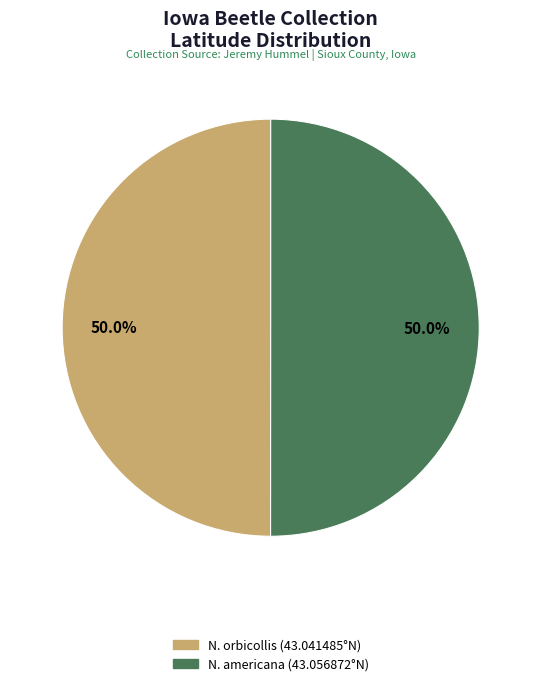

Count the number of slices in the pie.

2